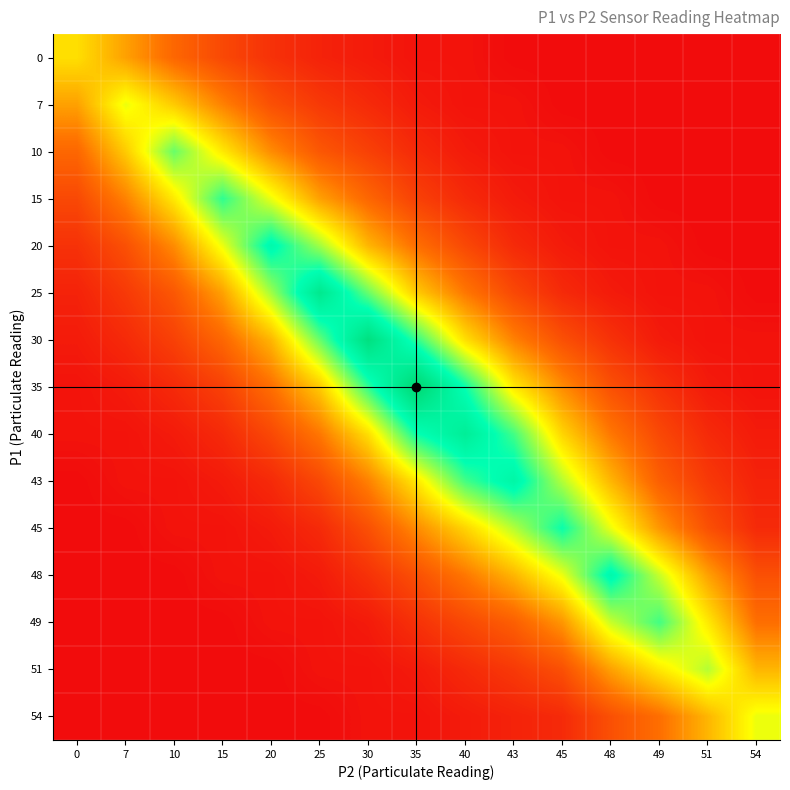

How many distinct data groups are displayed?

15